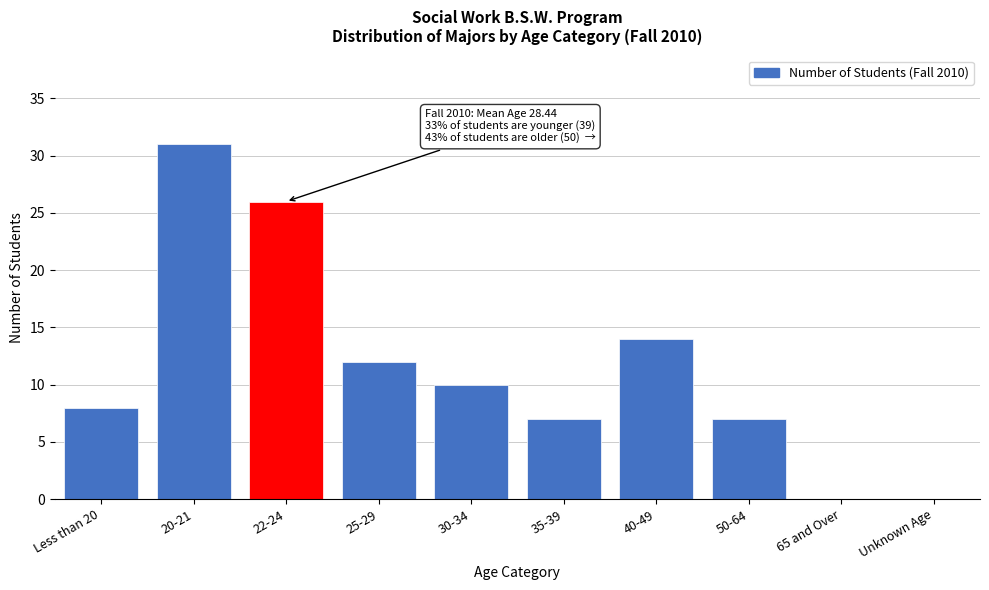

Reading left to right, transcribe all the data shown in this chart.

Less than 20=8	20-21=31	22-24=26	25-29=12	30-34=10	35-39=7	40-49=14	50-64=7	65 and Over=0	Unknown Age=0